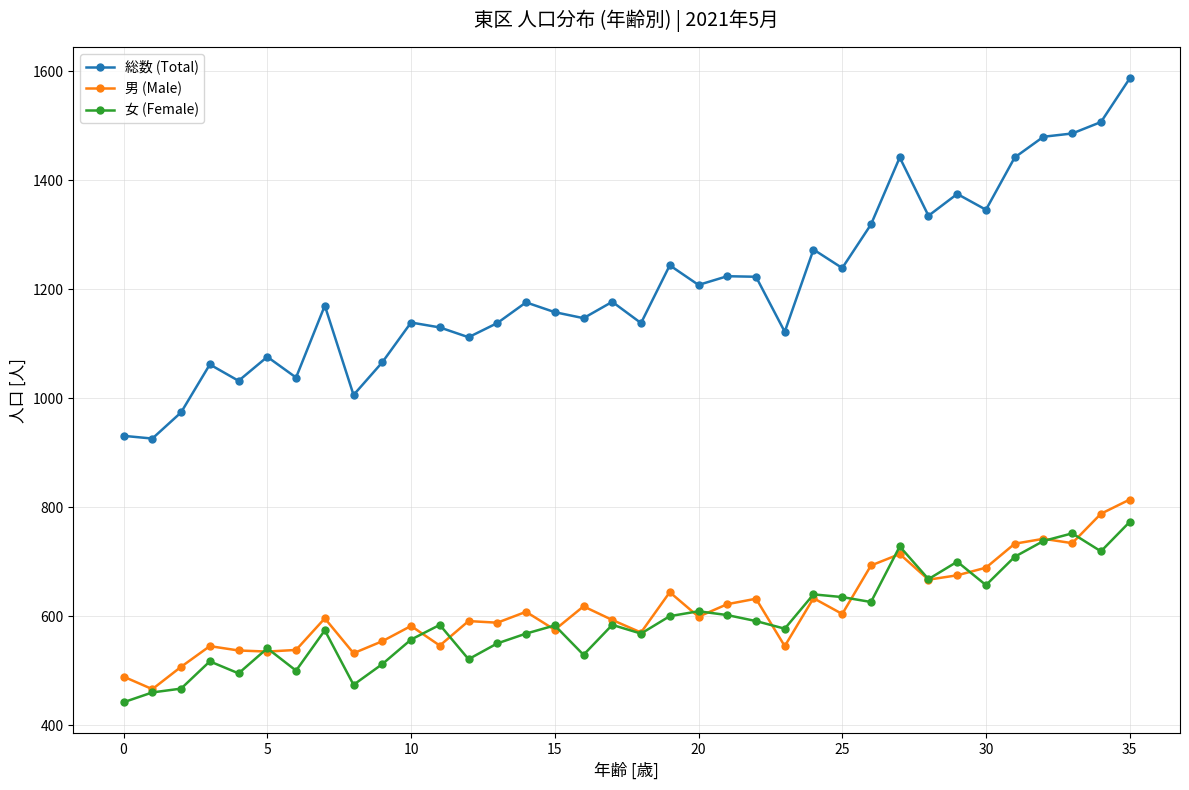

What is the value of the 総数 (Total) point at the 4th from the left?

1062